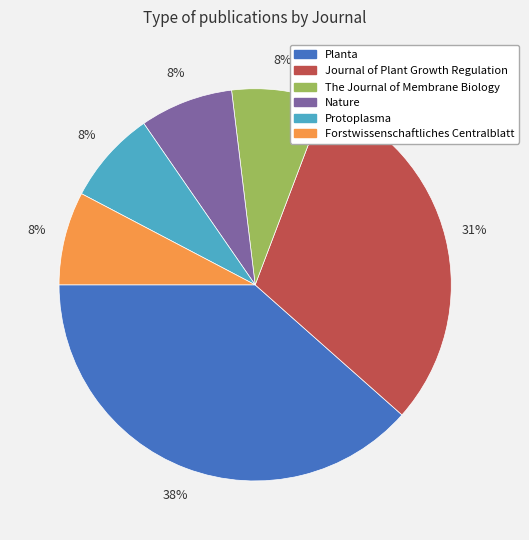

Which category has the biggest portion of the pie?

Planta